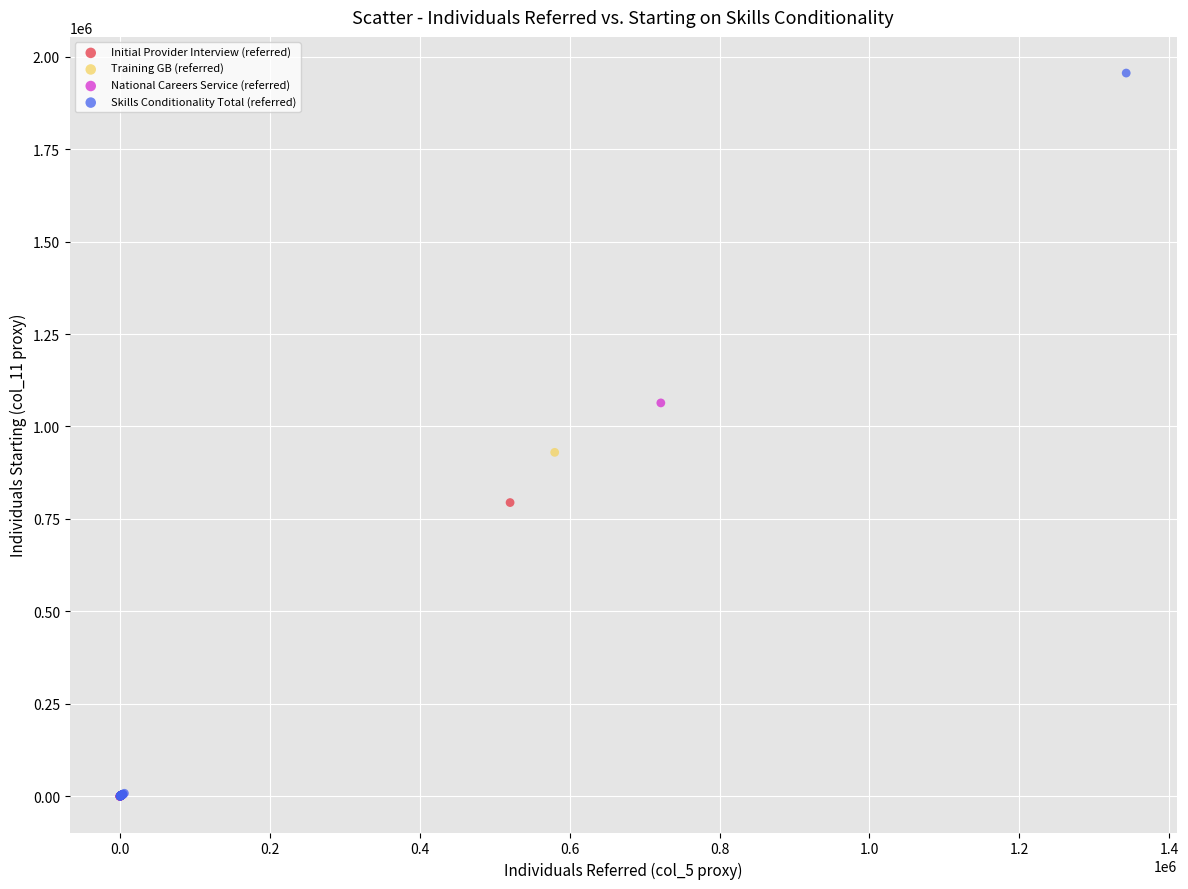

Which series reaches the maximum Y coordinate?

Skills Conditionality Total (referred)